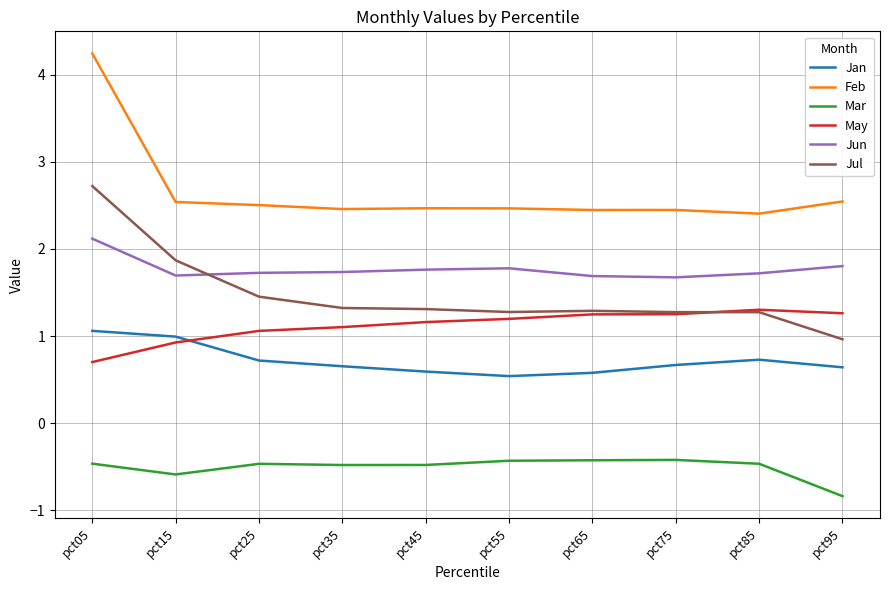

What is the average value of the Jan series?

0.7